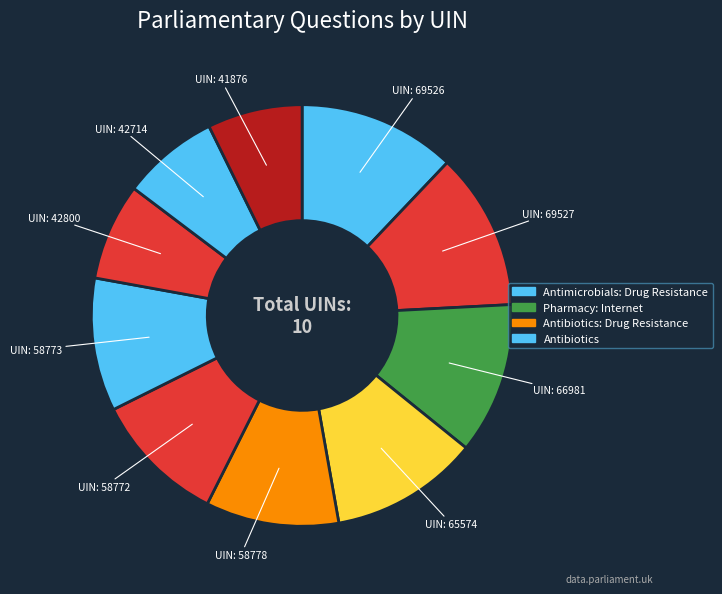

How many slices are in this pie chart?

10